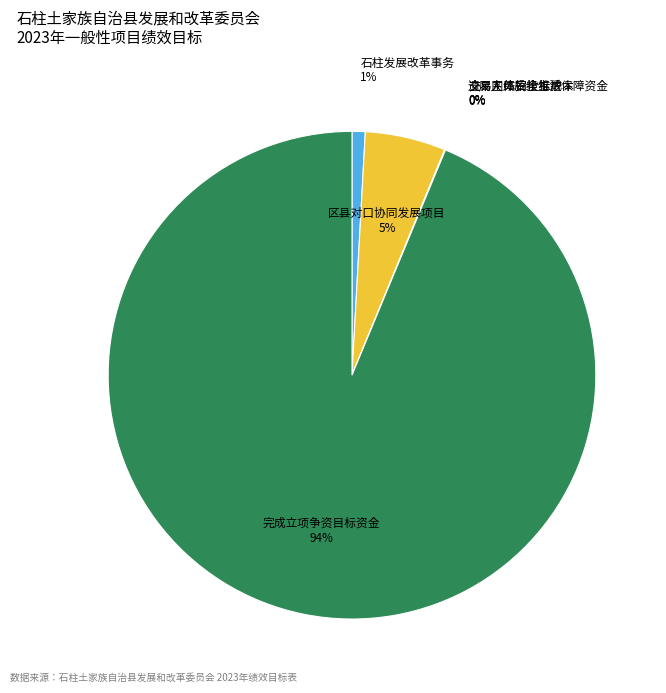

Does any single category account for the majority?

Yes